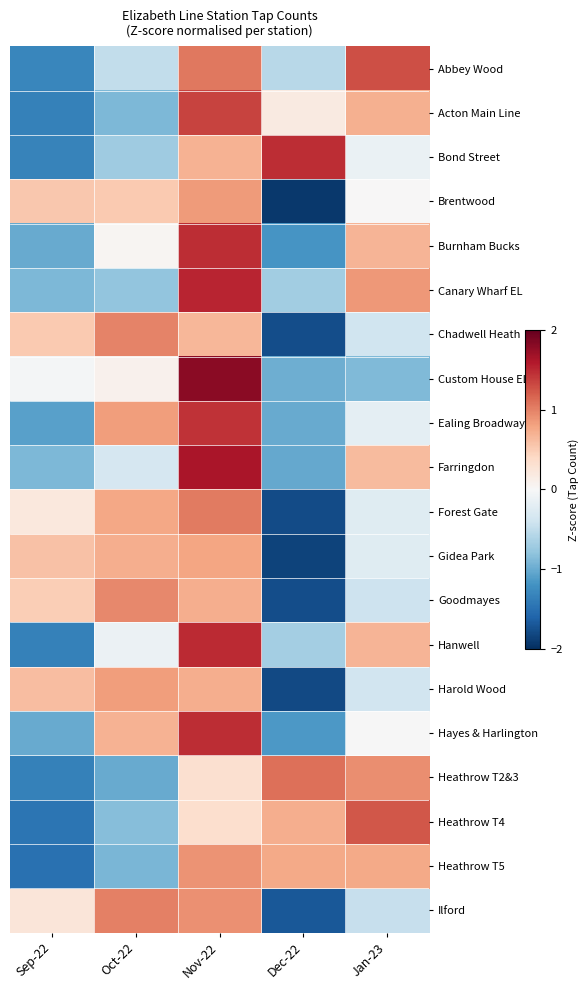

At which category does the chart reach its peak across all series?

Nov-22